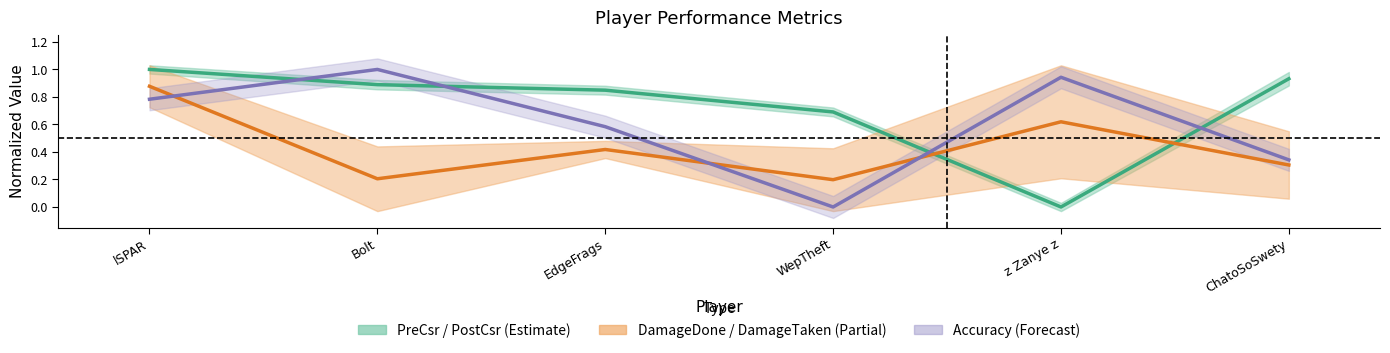

At which category does the chart reach its peak across all series?

lSPAR